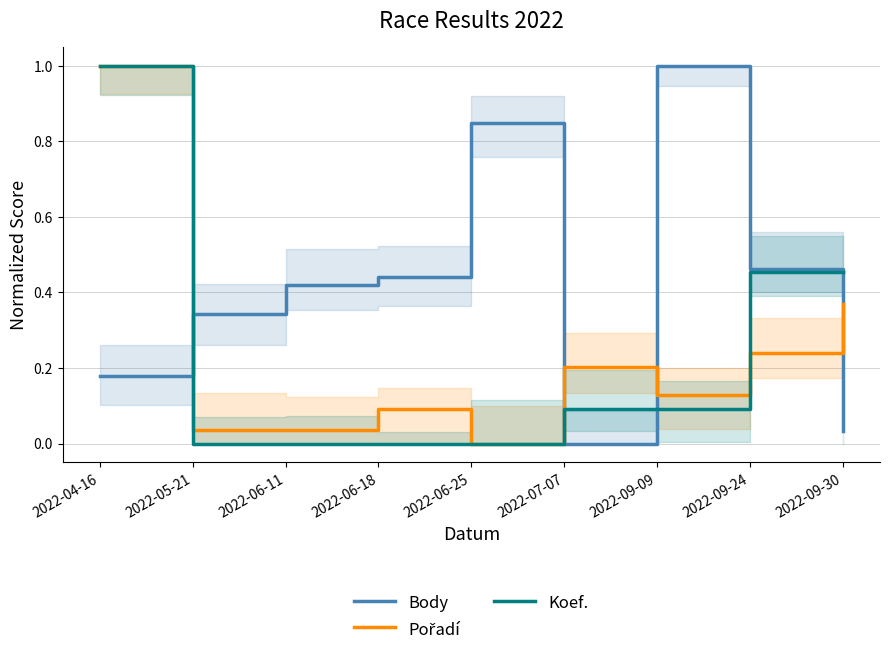

How many data points in Pořadí are above 0?

8